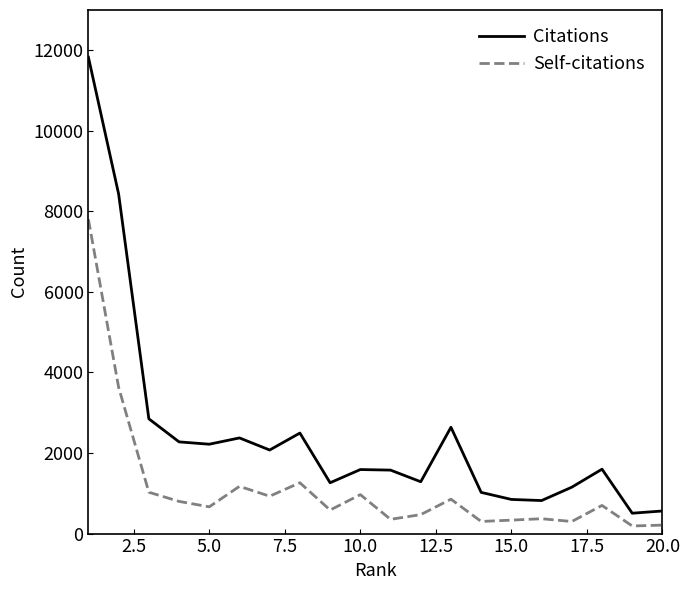

List the series in order of their overall mean, highest first.

Citations, Self-citations